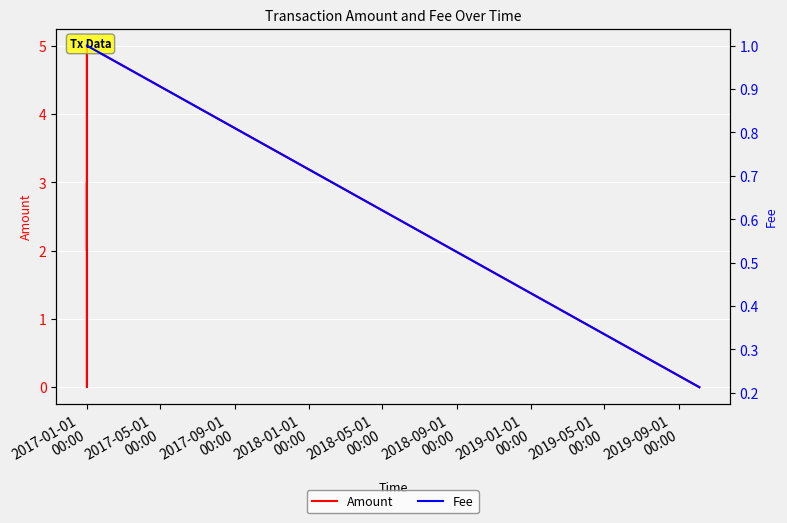

List the series in order of their peak value, highest first.

Amount, Fee